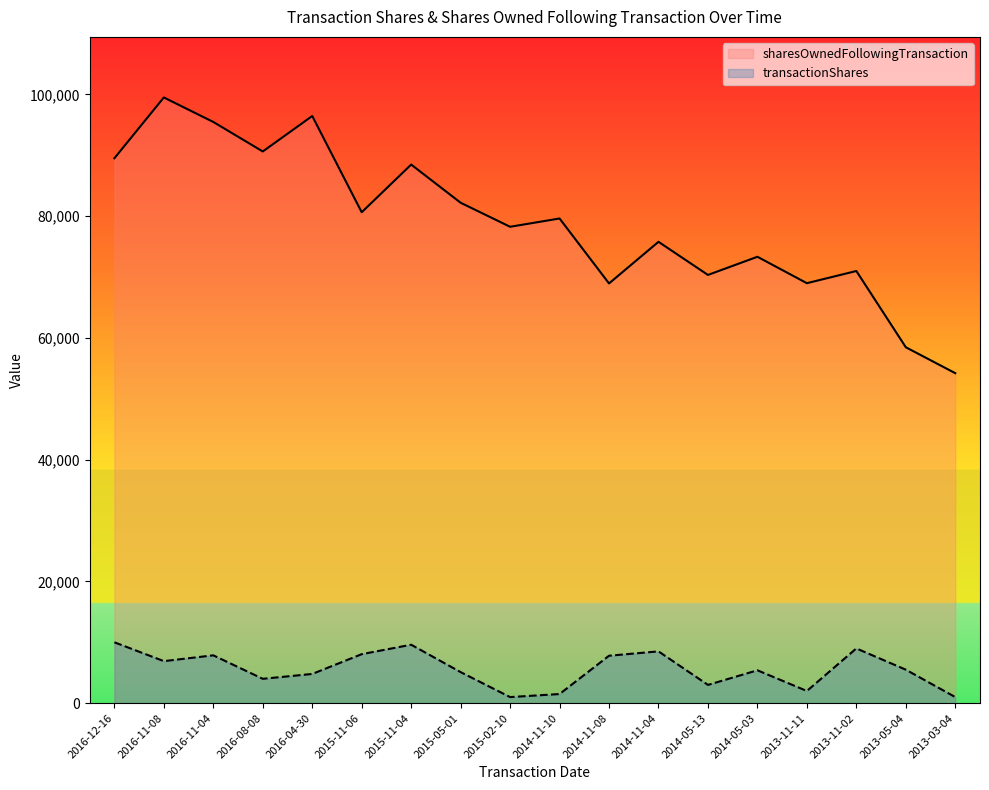

True or false: transactionShares and sharesOwnedFollowingTransaction intersect in this chart.

False